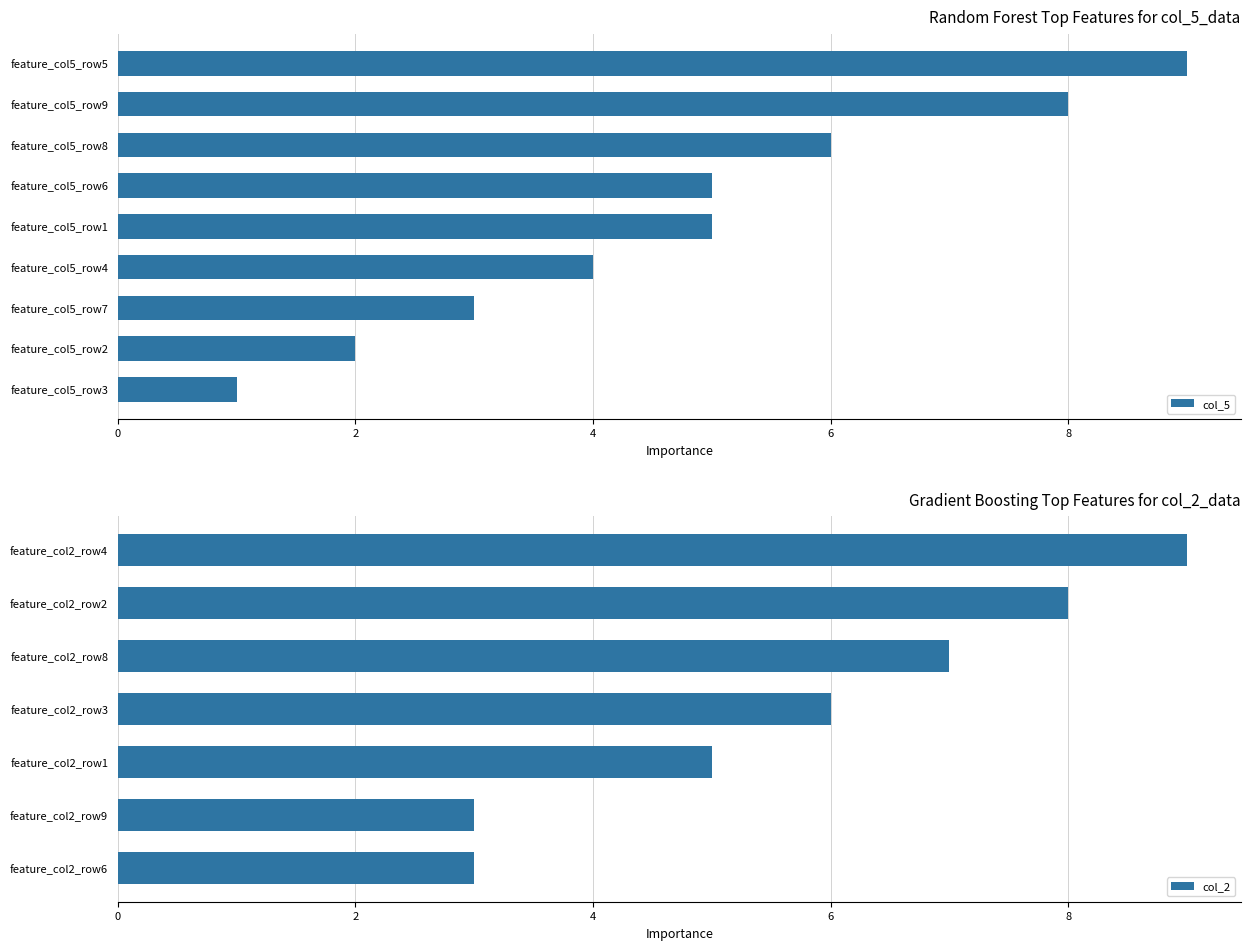

The col_5 series shows 14 at feature_col5_row9. True or false?

False